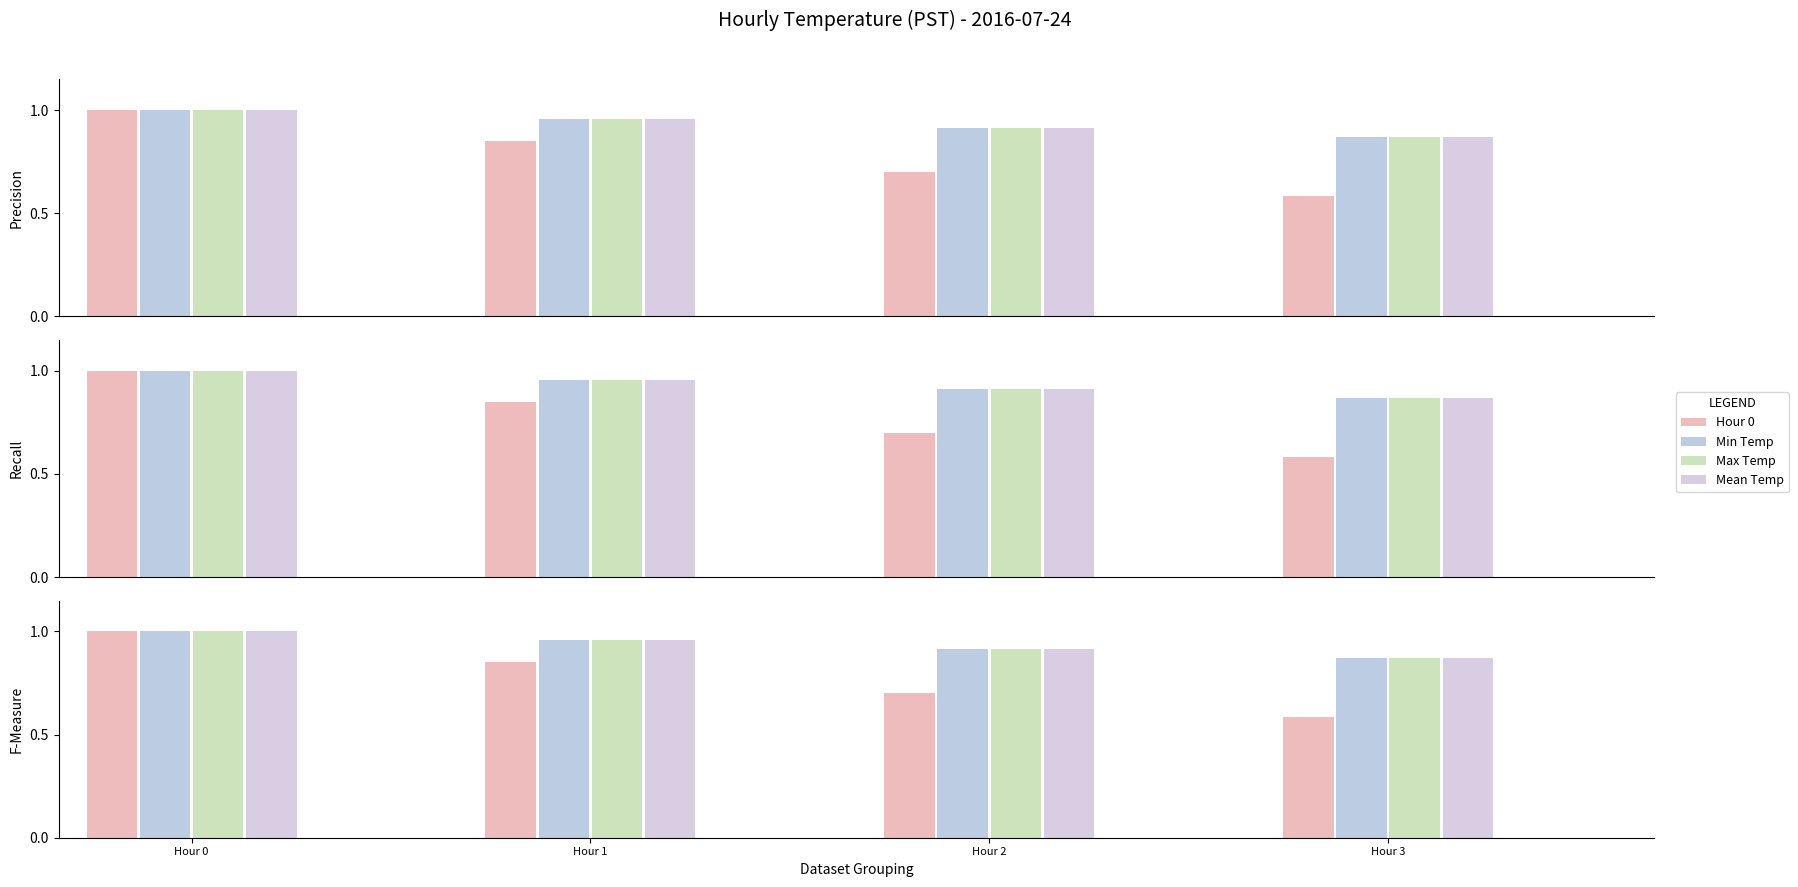

The Min Temp series shows 1.4 at Hour 3. True or false?

False